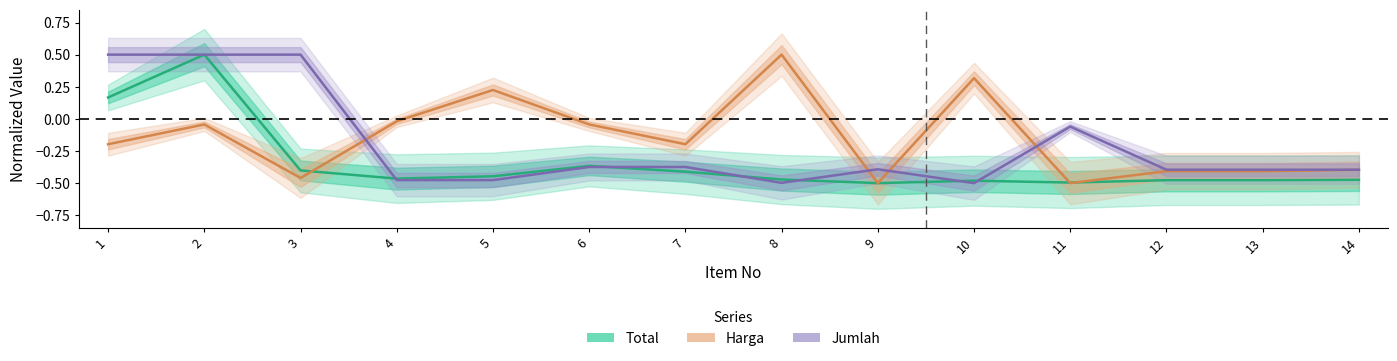

What is the difference between the second highest and minimum values in the Total series?

0.7